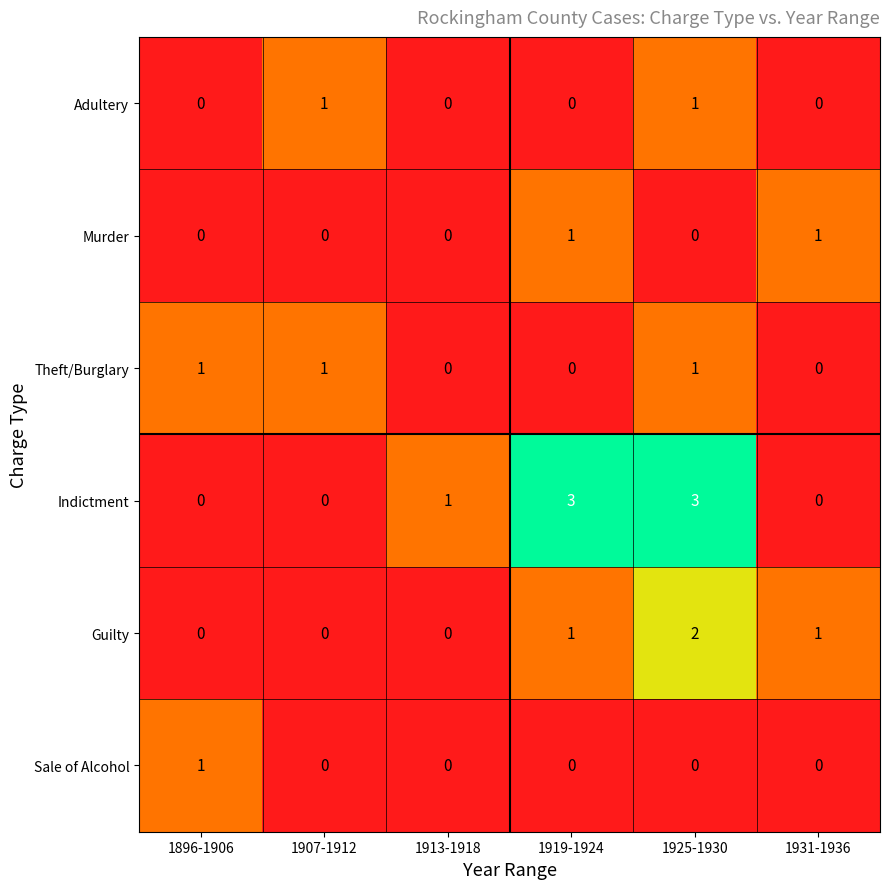

Which series has the largest range (max minus min)?

Indictment